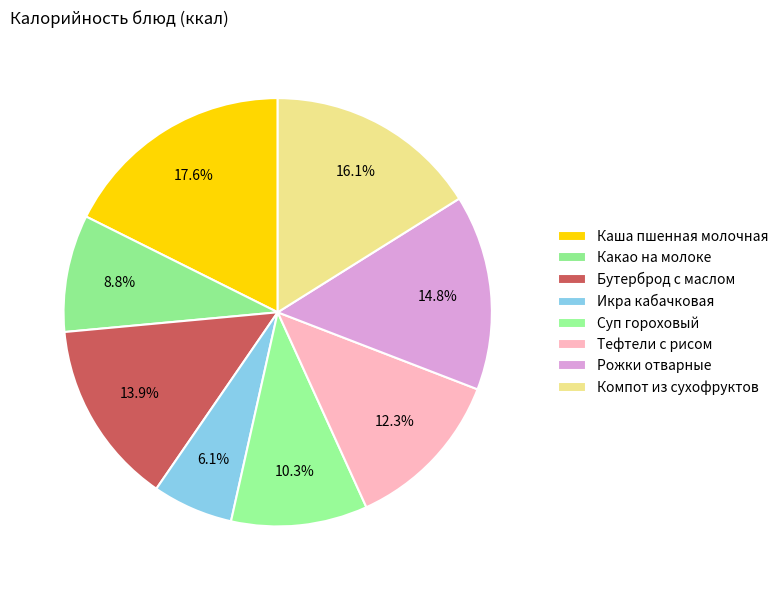

Is it true that Компот из сухофруктов is 16% of the pie?

True